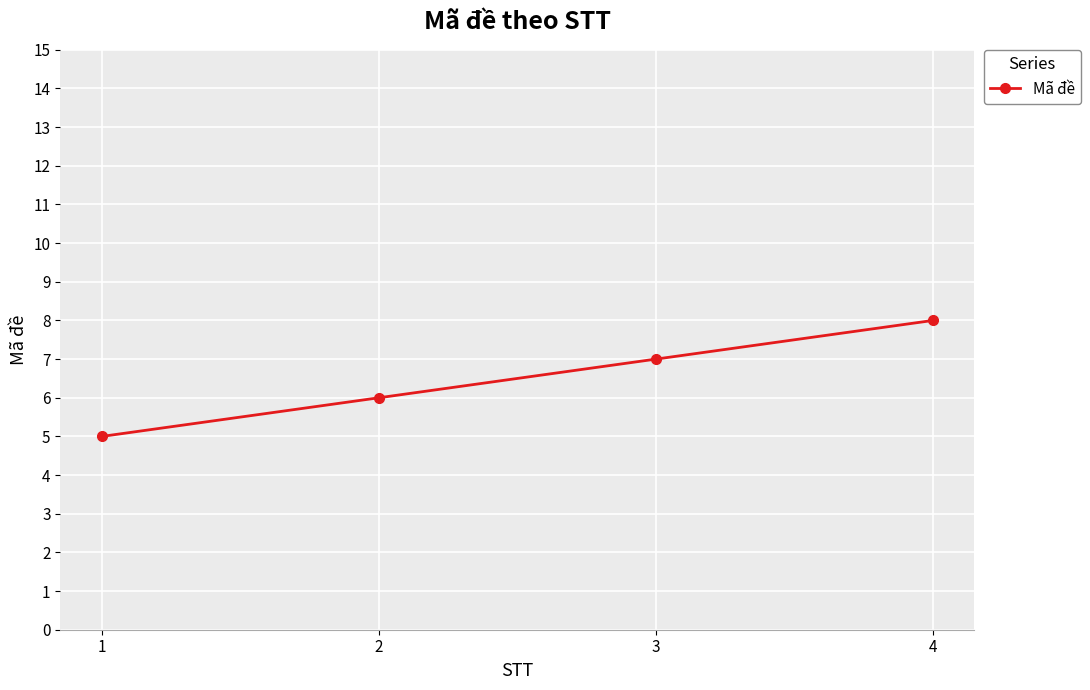

At which label is the value closest to 6?

2